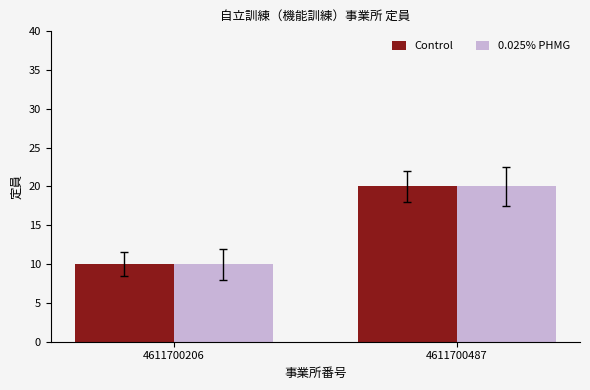

Which category has the highest value in the Control series?

4611700487